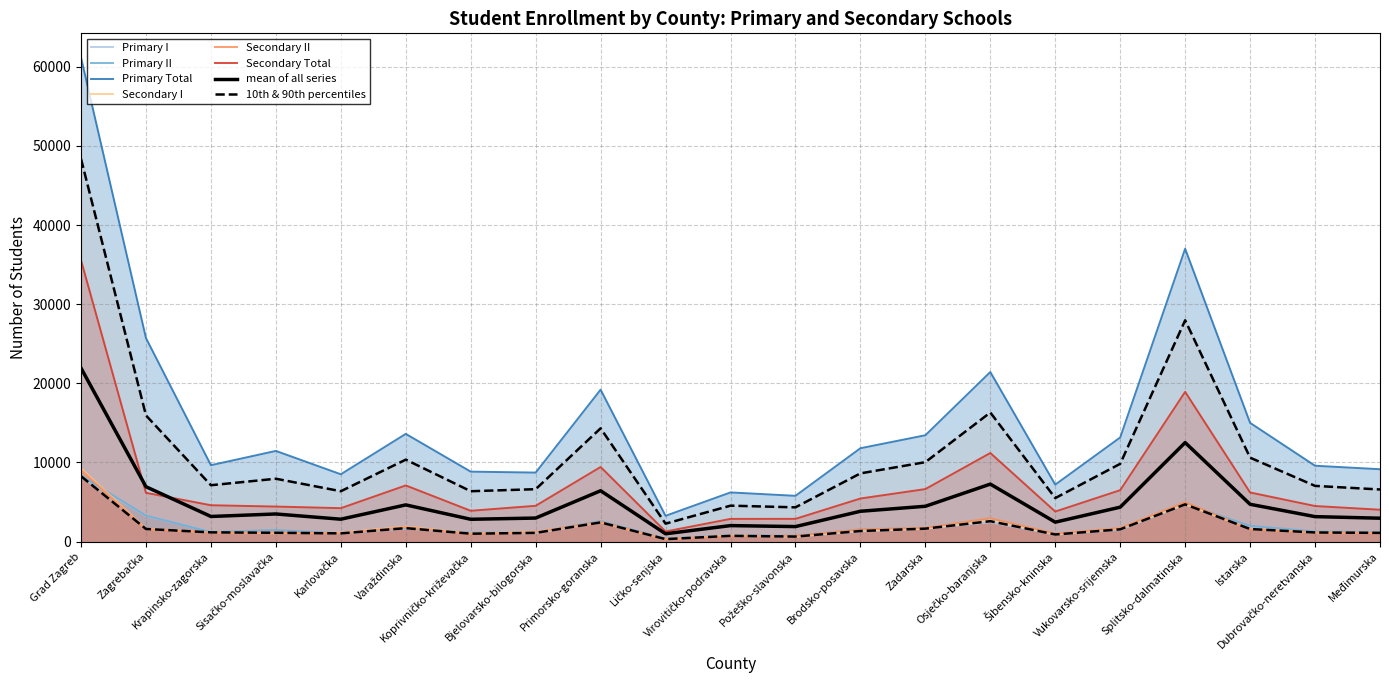

What is the spread (max minus min) of values at Karlovačka?

7473